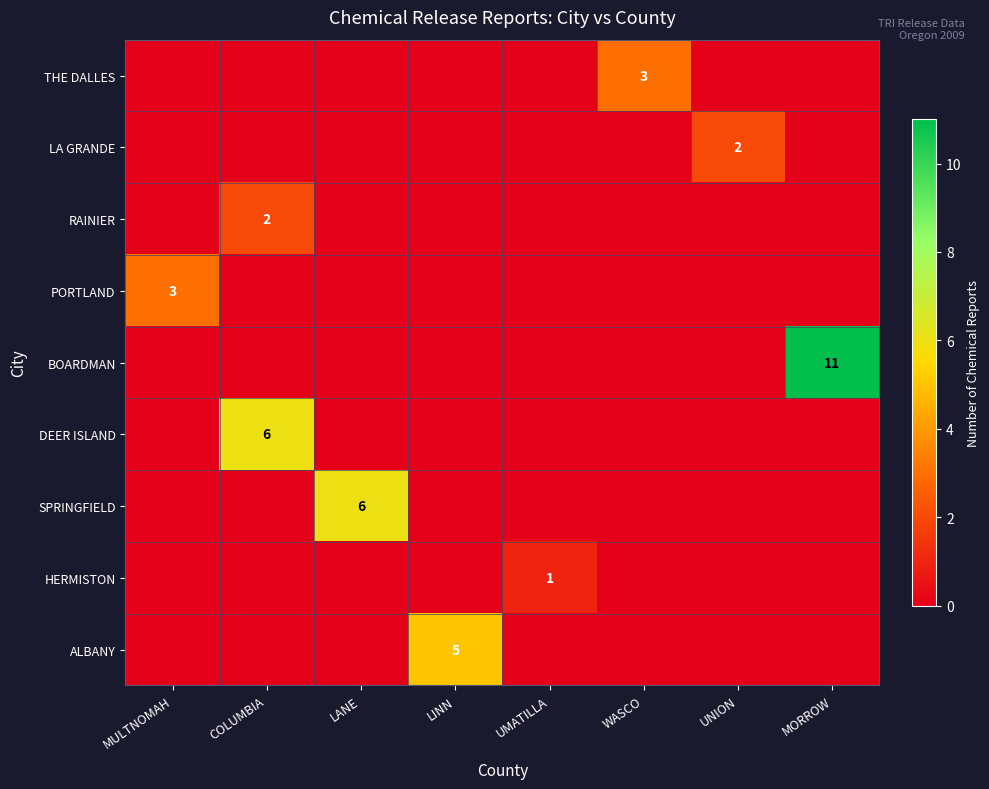

Is it true that ALBANY equals 7 at LINN?

False